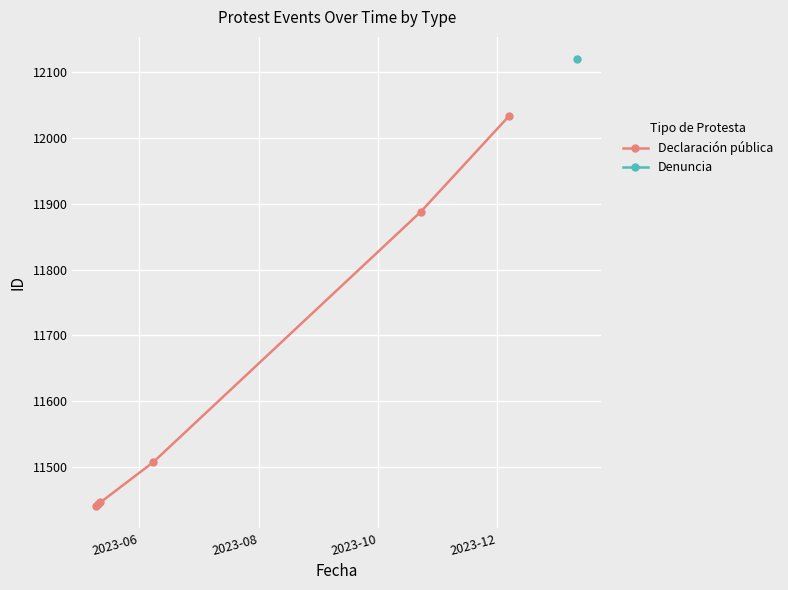

True or false: the data has more than 2 interior local peaks.

False